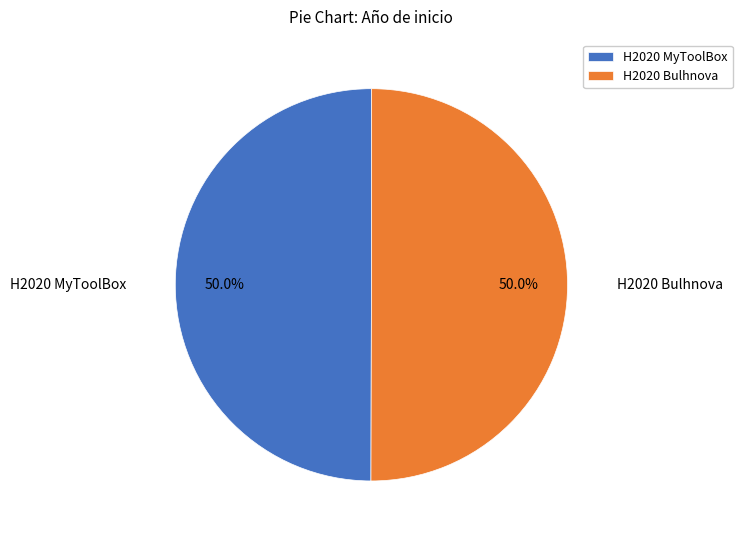

To the nearest percent, what is the average slice percentage?

50%